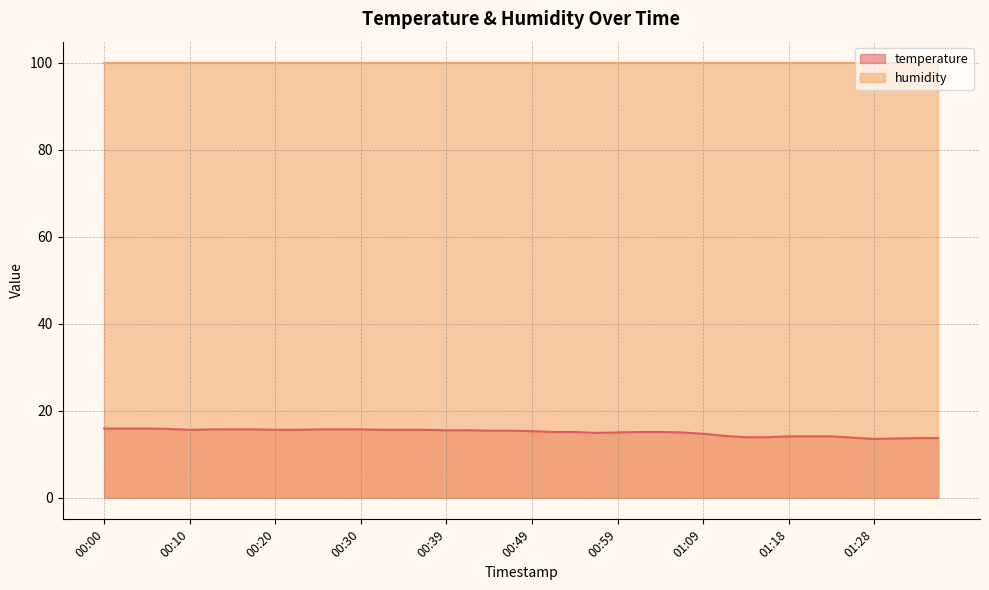

Is it true that the value at 01:18 is 6.8?

False